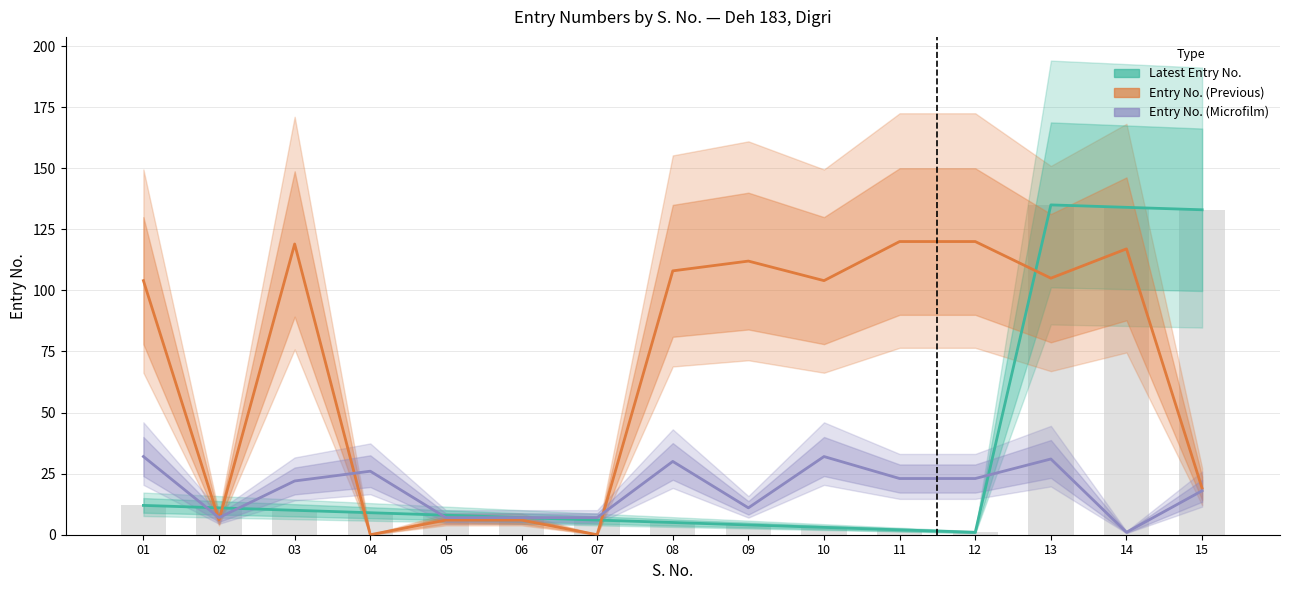

How many data points does each series have?

15